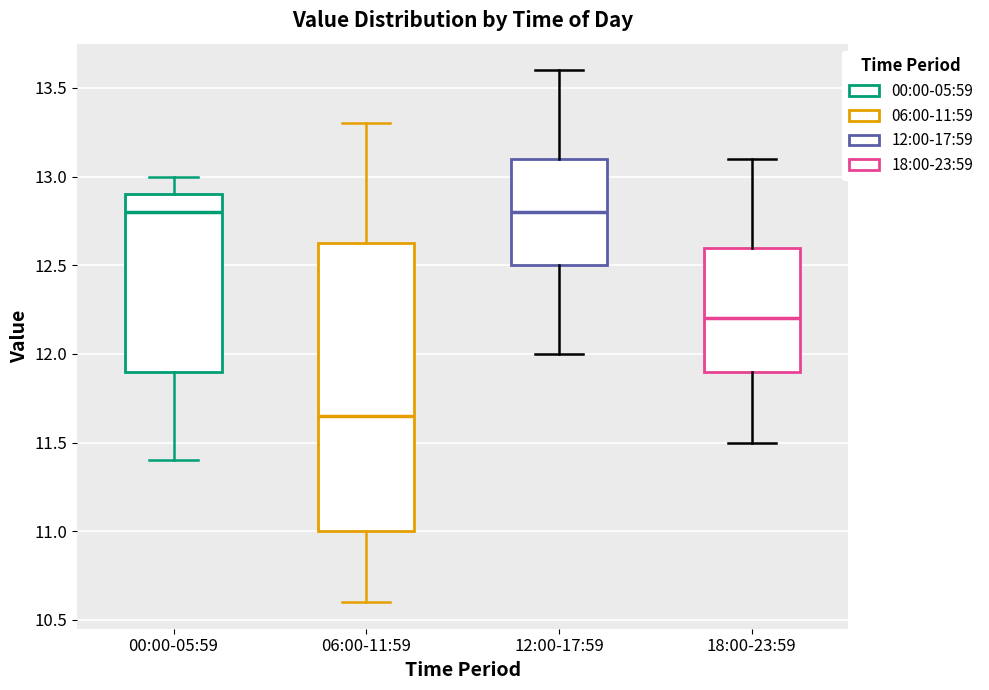

Comparing the boxes themselves (not the whiskers), which one is the tallest?

06:00-11:59